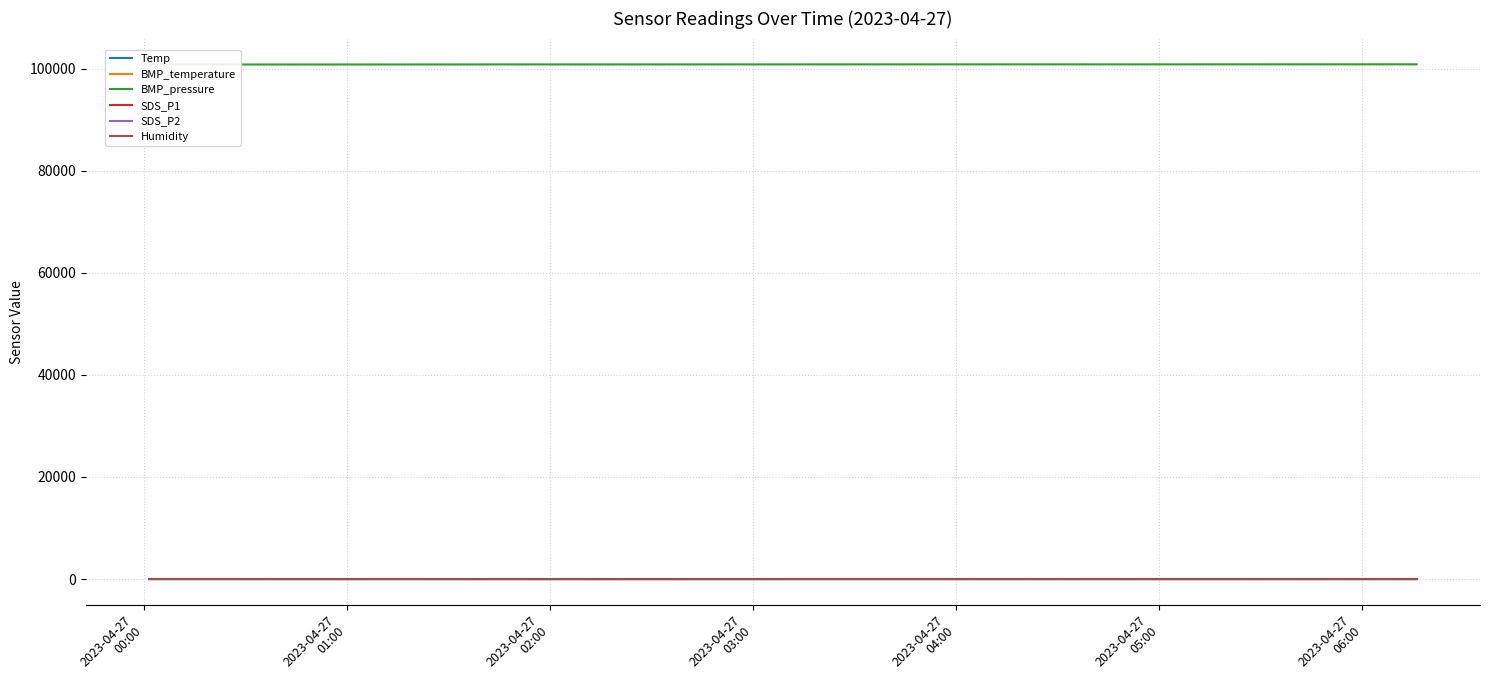

True or false: Temp and BMP_temperature intersect in this chart.

False